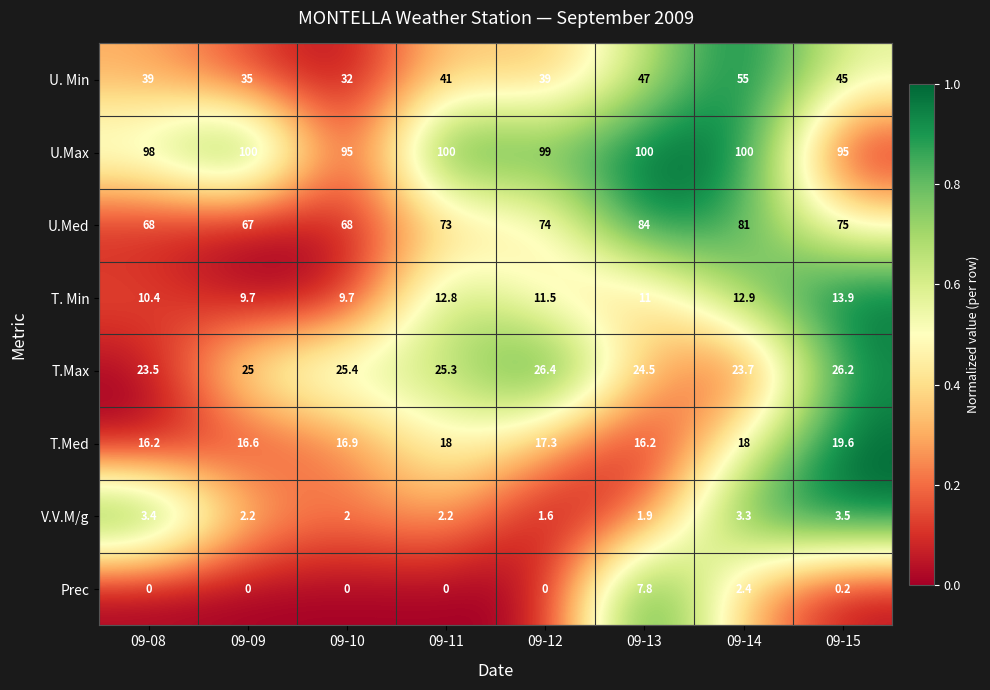

Which series has the largest total across all categories?

U.Max